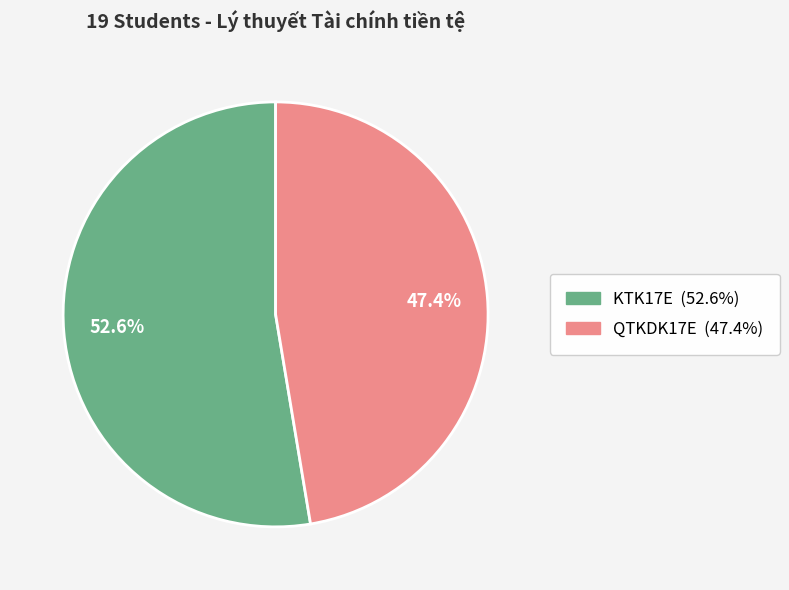

To the nearest percent, what portion does QTKDK17E represent?

47%